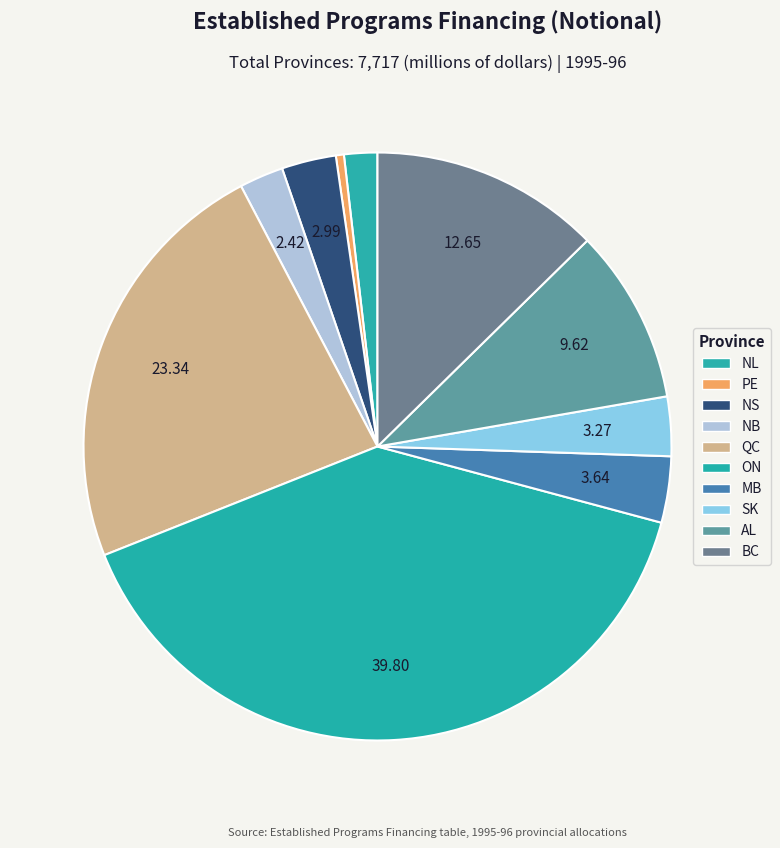

Which category has the smallest portion of the pie?

PE